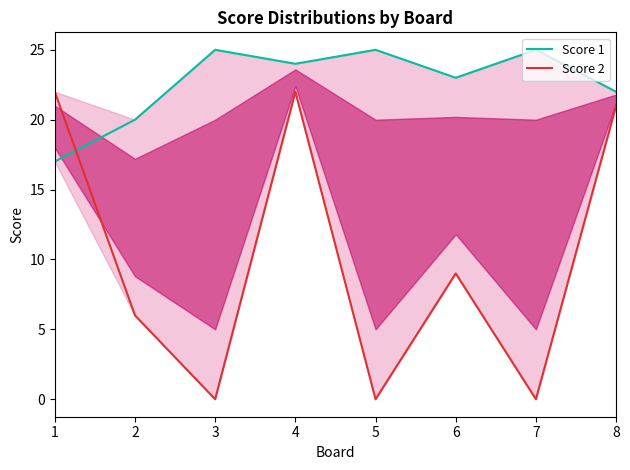

What is the average value of the Score 2 line series?

10